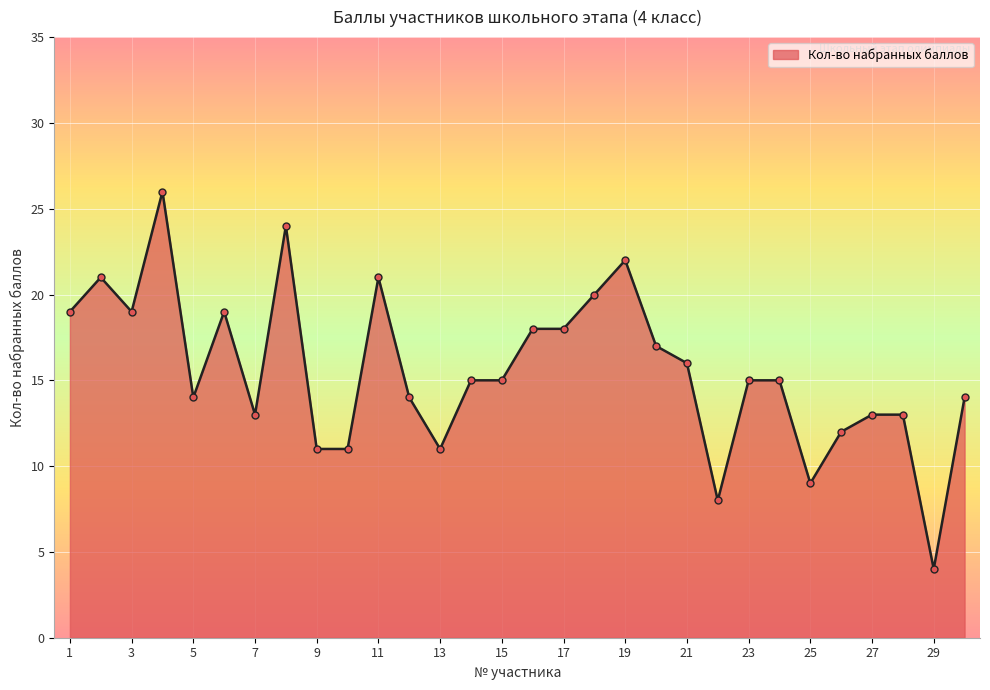

What is the maximum value shown in the chart?

26